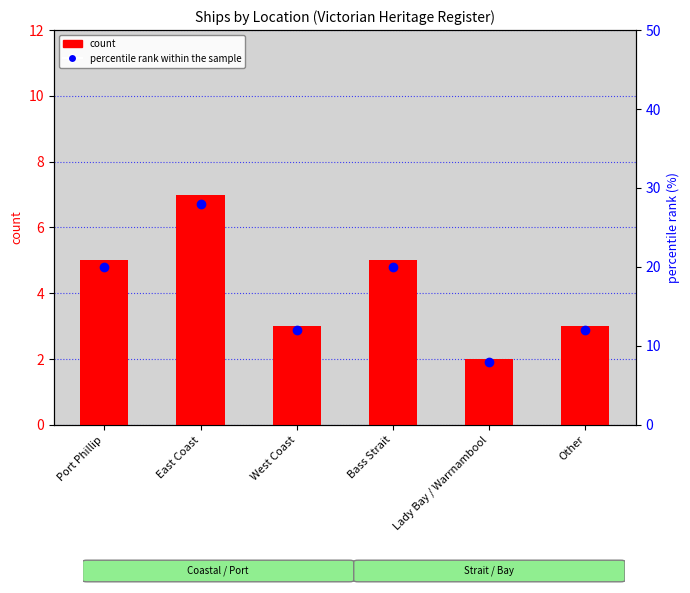

What is the difference between the maximum and minimum values in the percentile rank within the sample series?

20